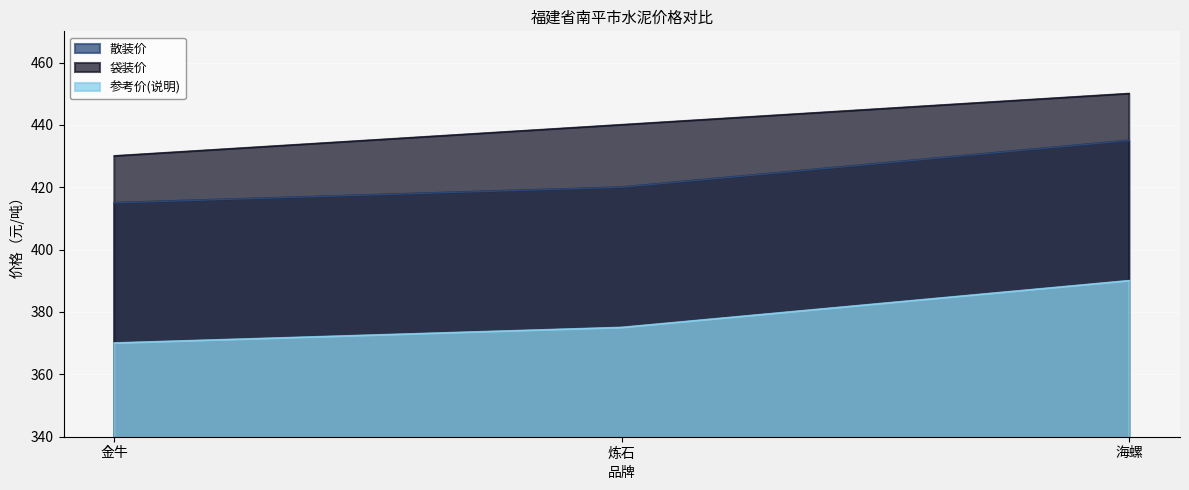

List the series in order of their overall mean, highest first.

袋装价, 散装价, 参考价(说明)